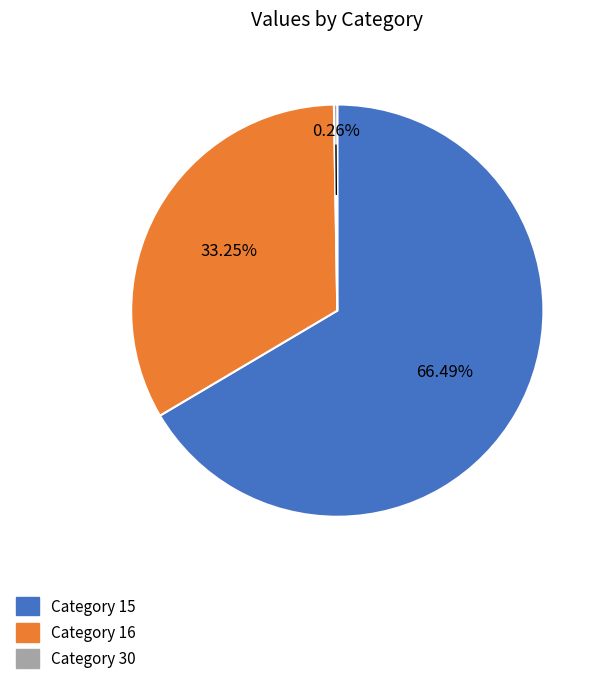

Is there a majority slice in this chart?

Yes